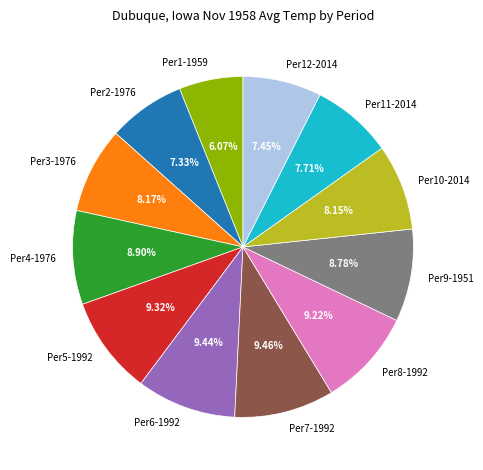

Count the number of slices in the pie.

12